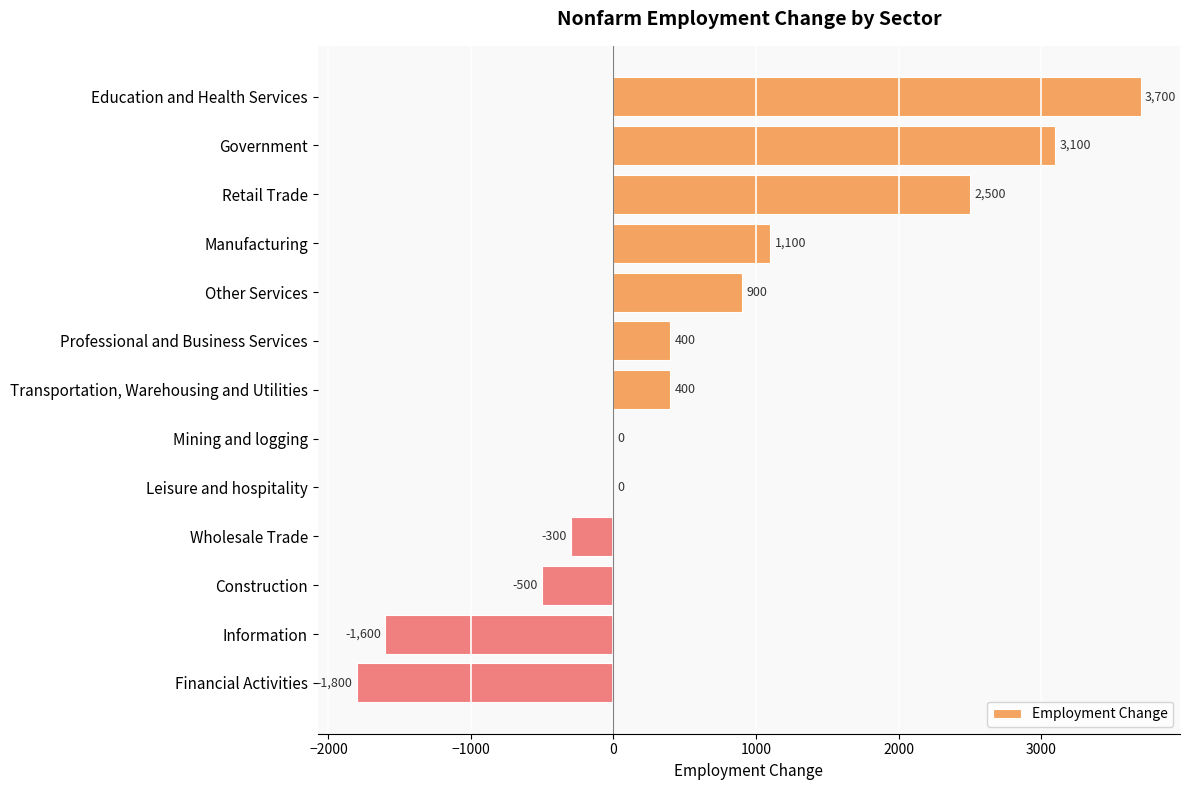

Which label corresponds to the largest value in the chart?

Education and Health Services